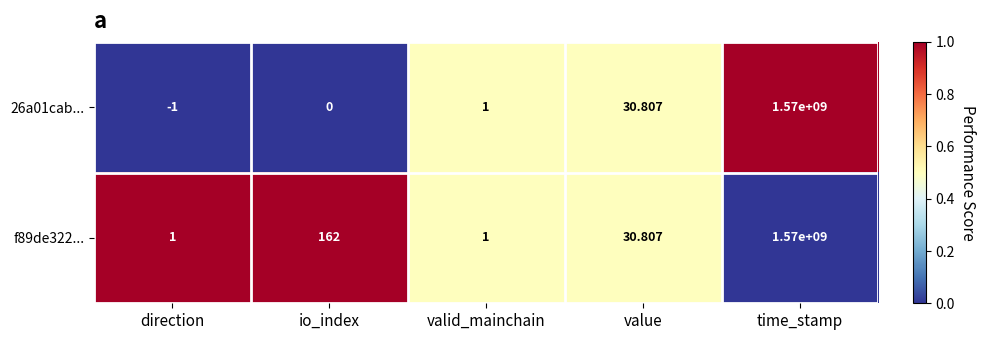

How many data points does each series have?

5